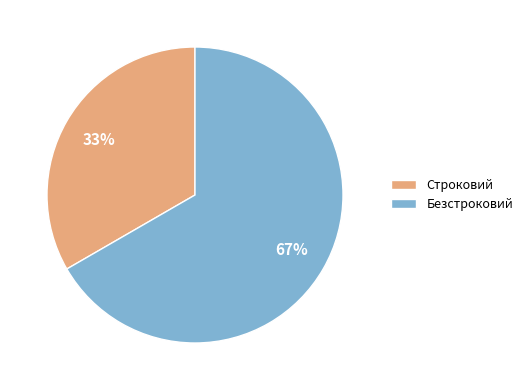

Approximately how many times larger is the value at Безстроковий compared to Строковий?

2.0